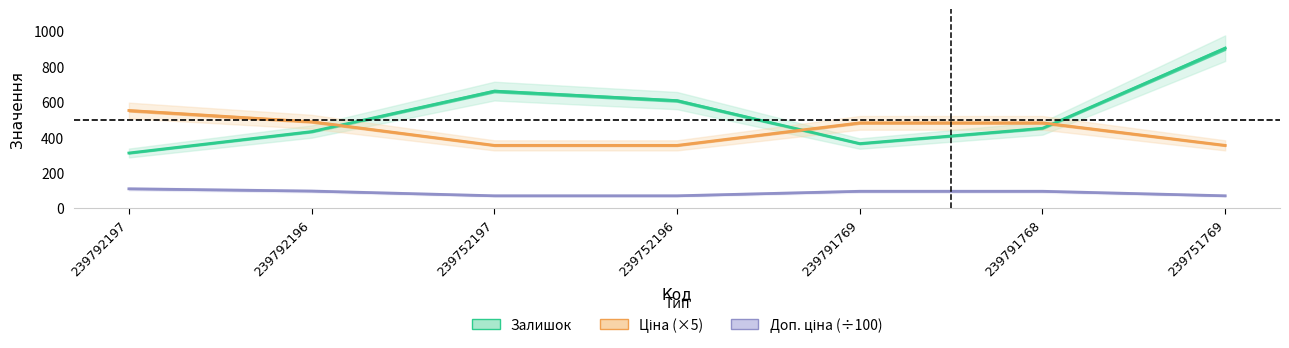

Rank the series at 239751769 from highest to lowest value.

Залишок, Ціна (×5), Доп. ціна (÷100)